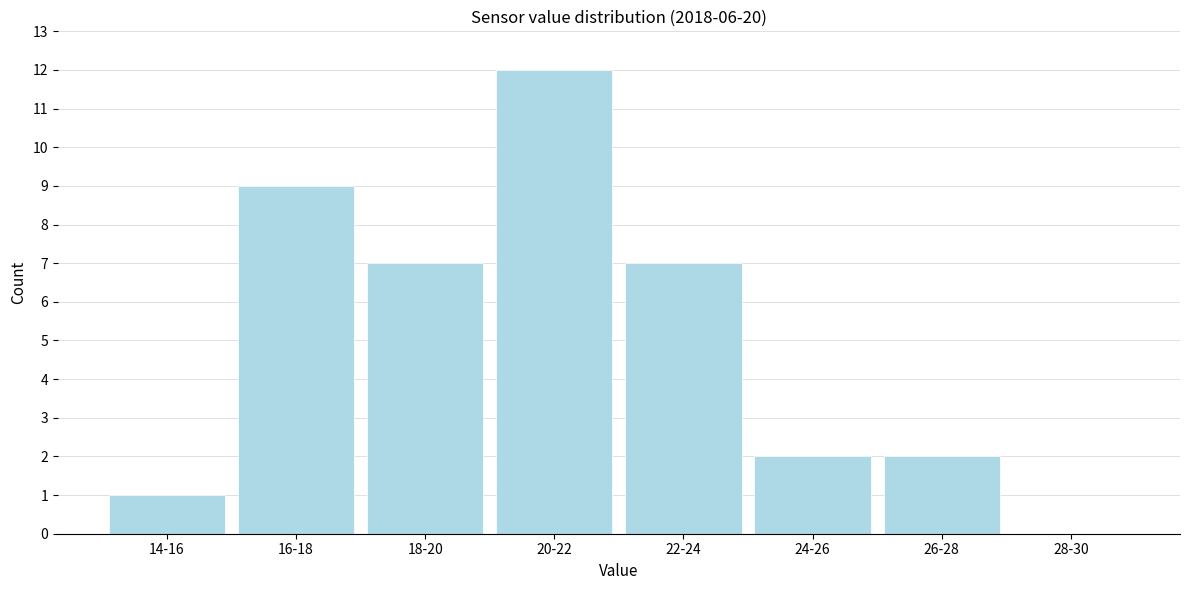

Reading right to left, what are all the values shown in this chart?

28-30=0	26-28=2	24-26=2	22-24=7	20-22=12	18-20=7	16-18=9	14-16=1